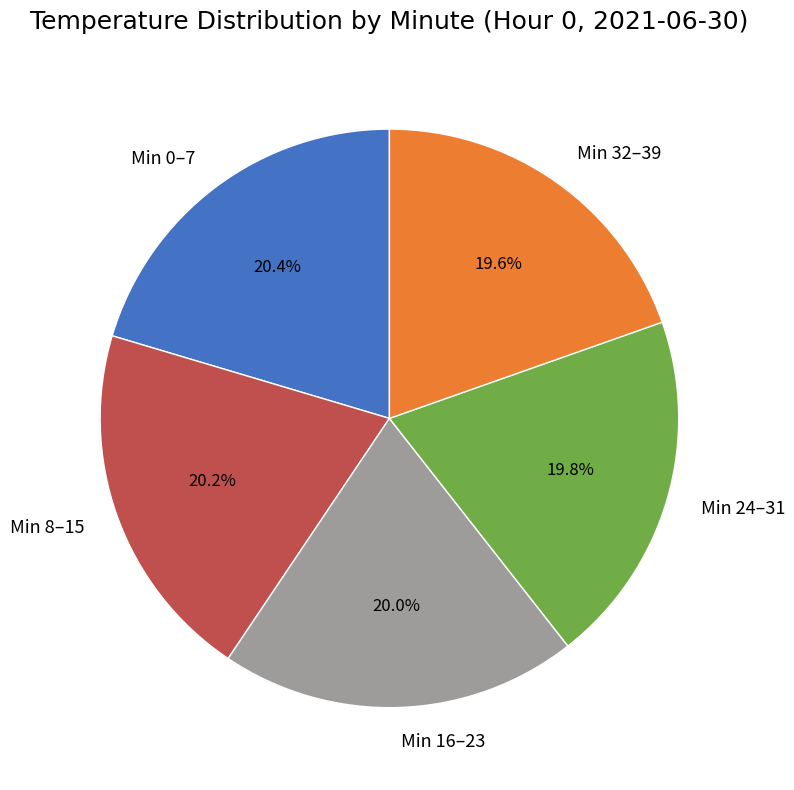

How much of the chart is everything except Min 32–39?

80.4%